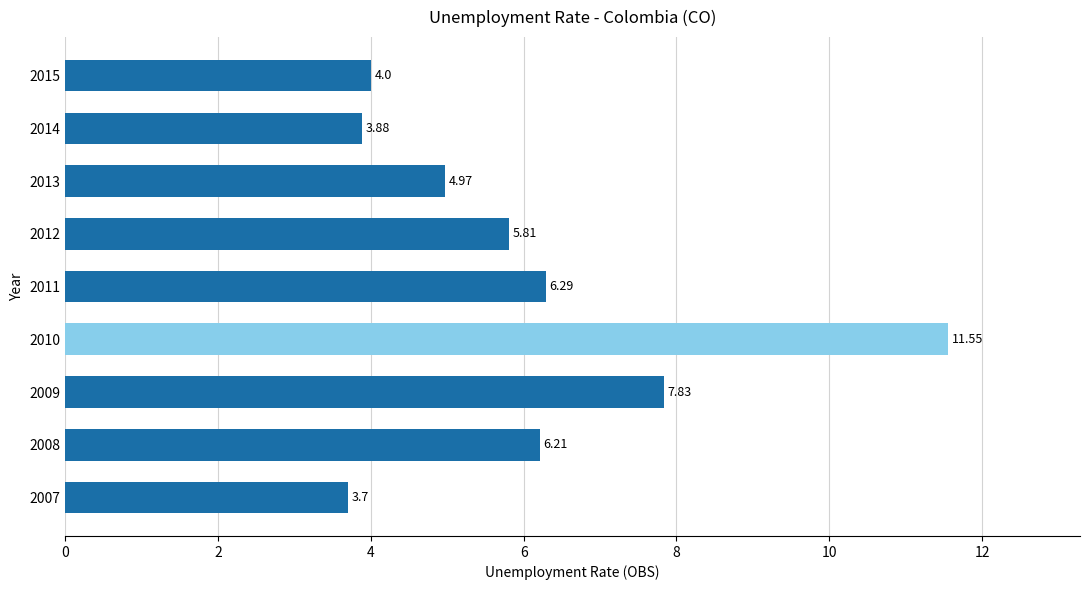

What is the difference between the values at 2008 and 2015?

2.2